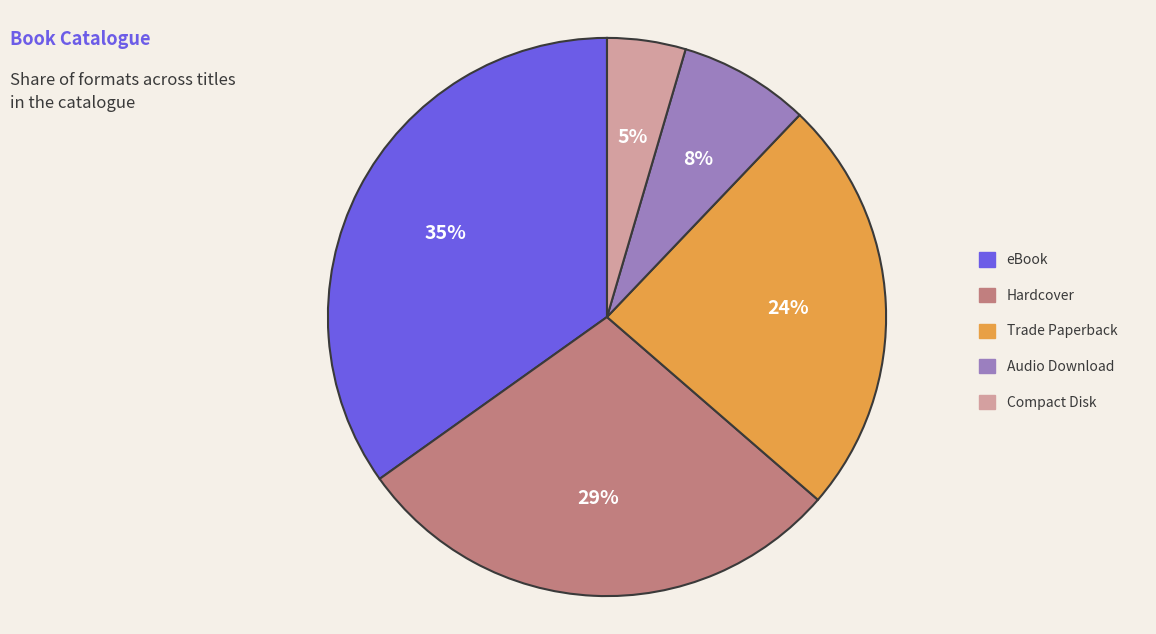

Is there any slice that represents more than half of the pie?

No